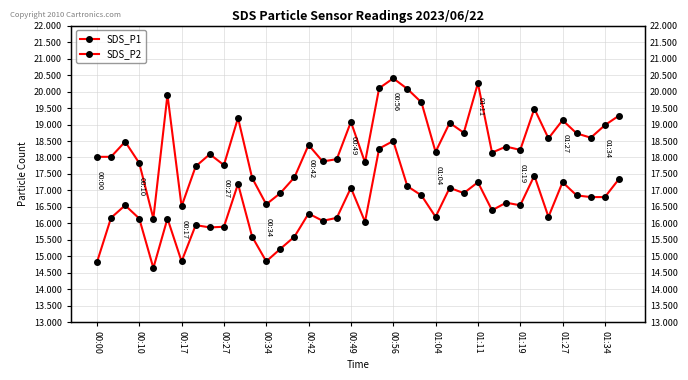

What is the difference between the maximum and second lowest values in the SDS_P2 series?

3.7